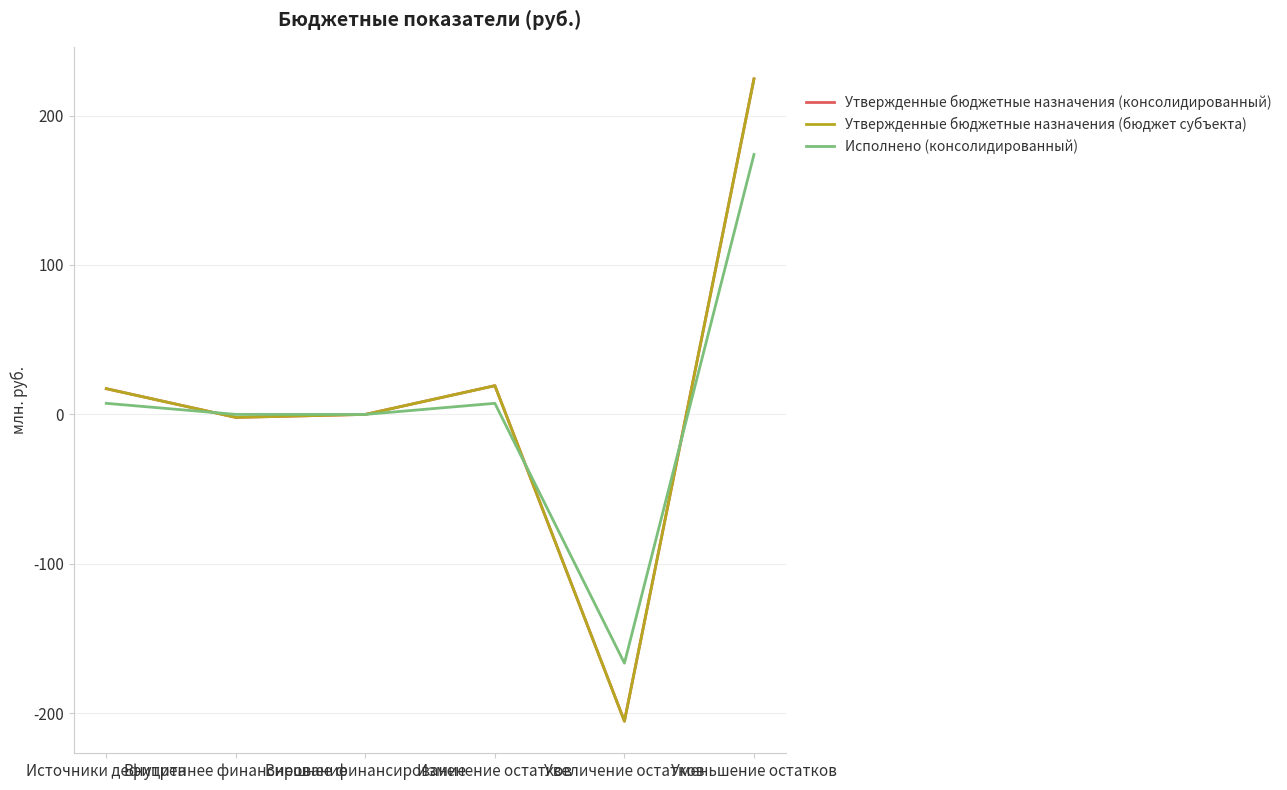

True or false: Утвержденные бюджетные назначения (консолидированный) and Утвержденные бюджетные назначения (бюджет субъекта) cross at least once.

False